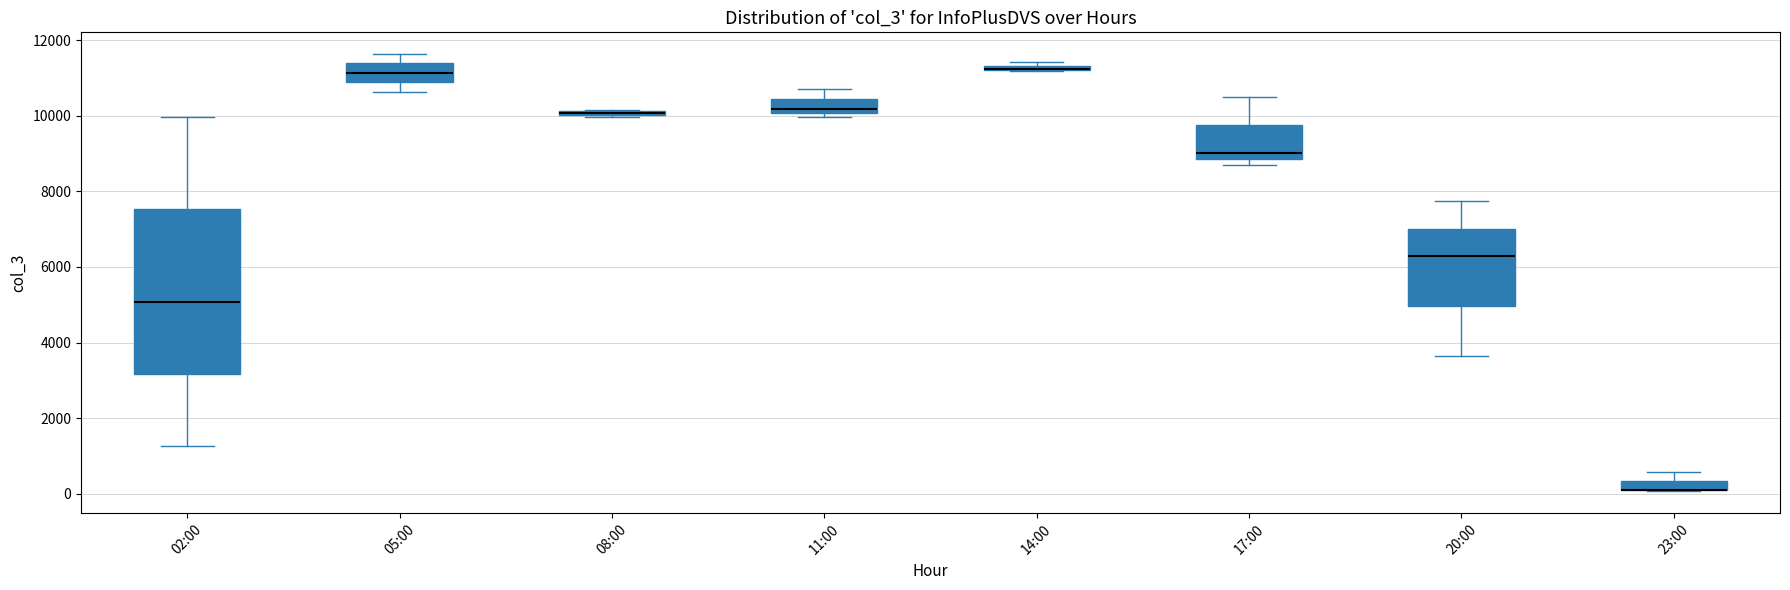

Comparing the boxes themselves (not the whiskers), which one is the tallest?

02:00